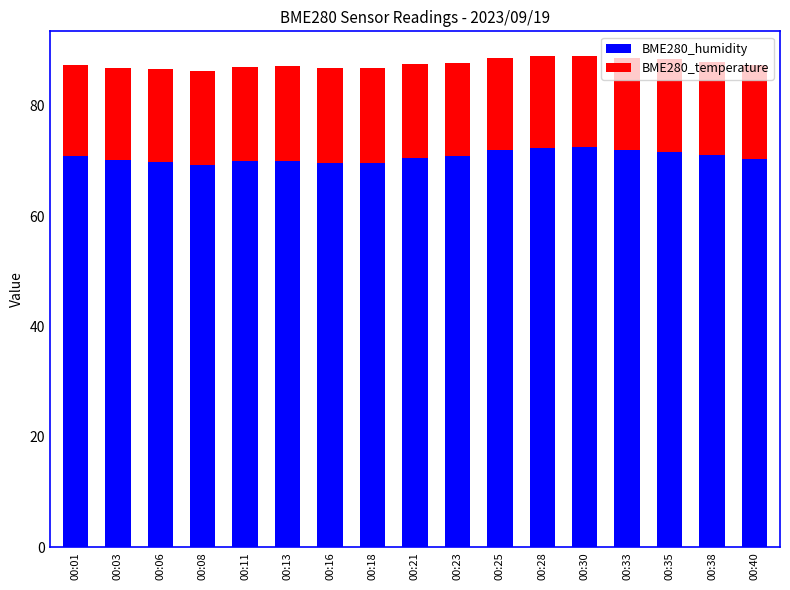

What is the total value across all series at 00:25?

88.7